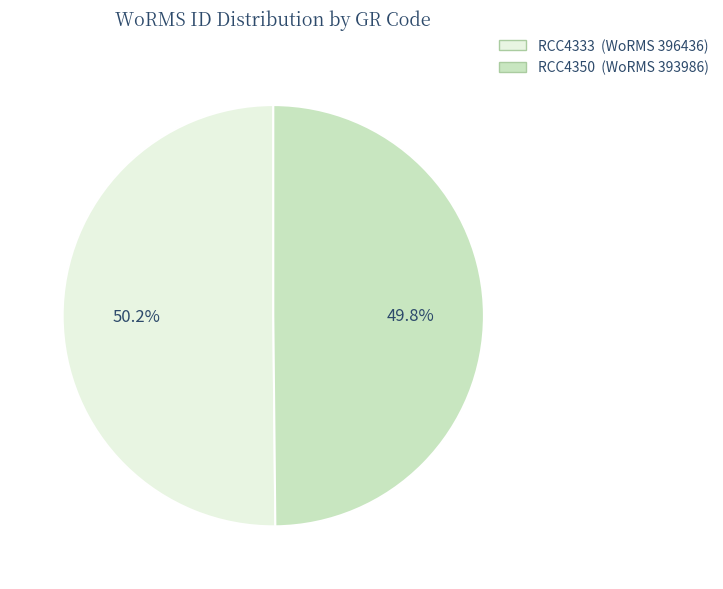

Count the number of slices in the pie.

2